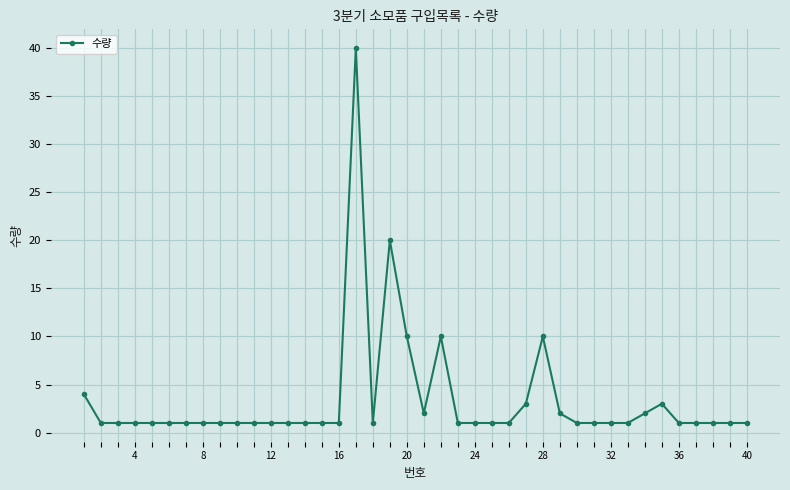

What is the value of the 17th point from the left?

40